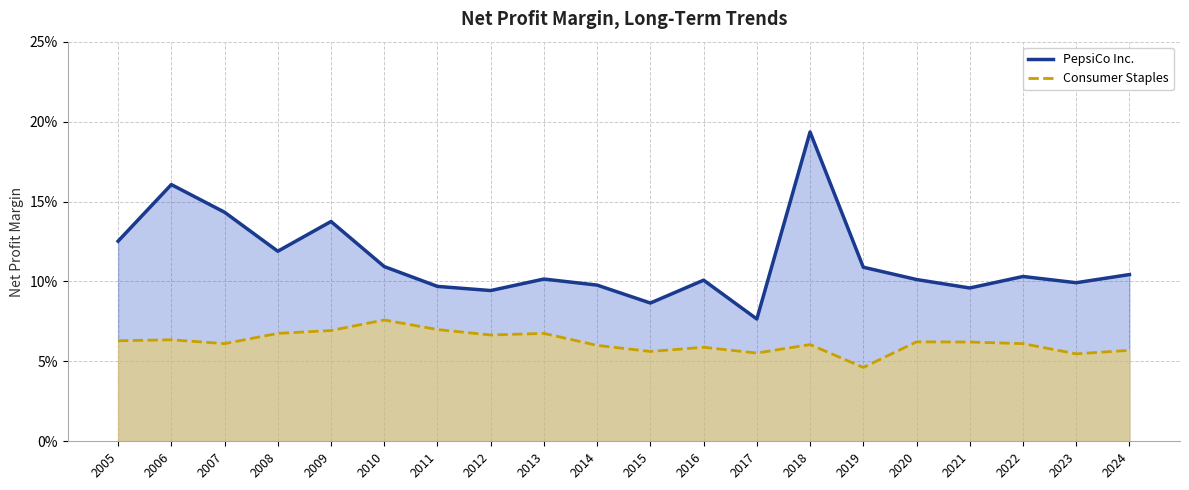

True or false: PepsiCo Inc. and Consumer Staples cross at least once.

False